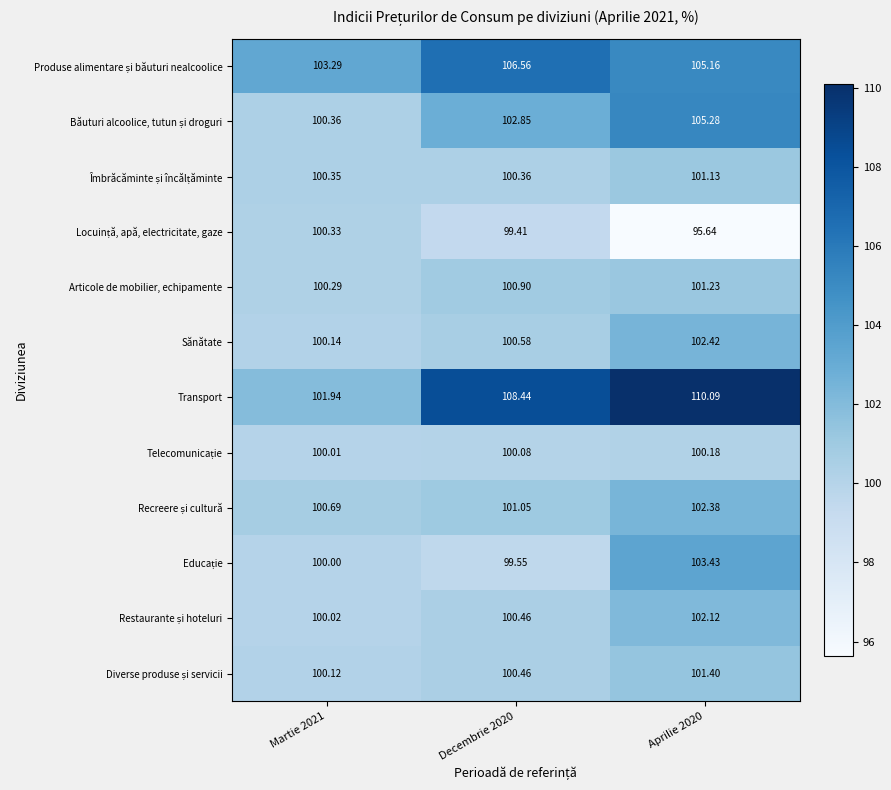

Which series has the largest range (max minus min)?

Transport